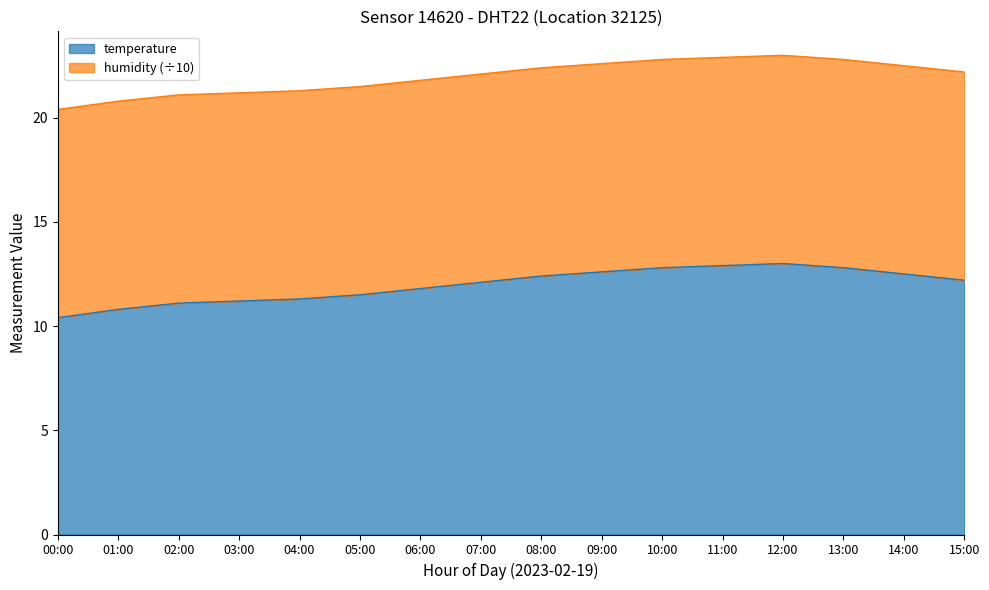

Does the chart have visible grid lines?

No